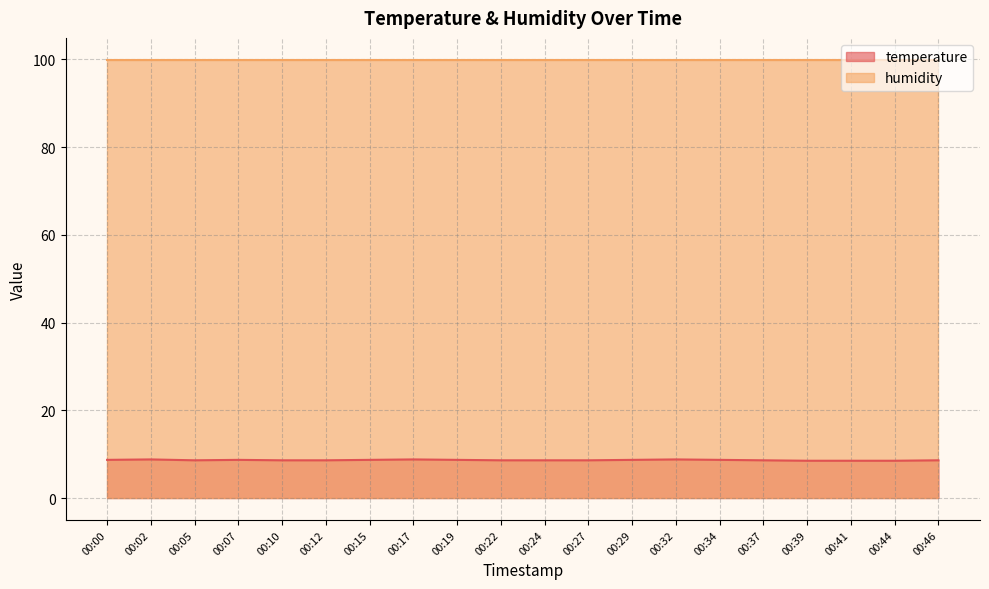

What is the difference between the values at 00:41 and 00:12?

0.1